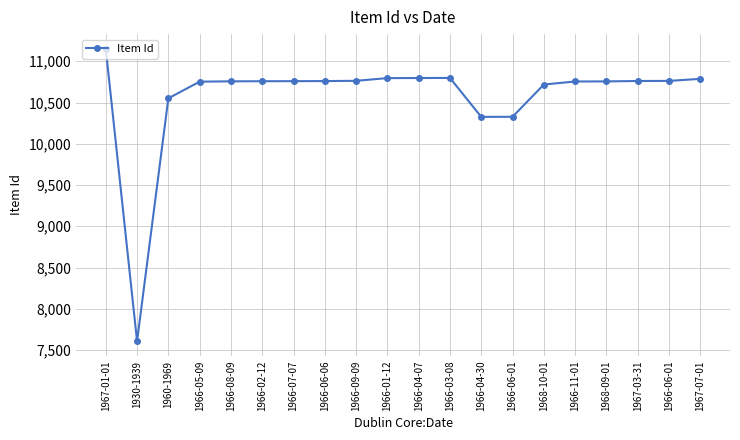

How many data points are less than 10759?

10